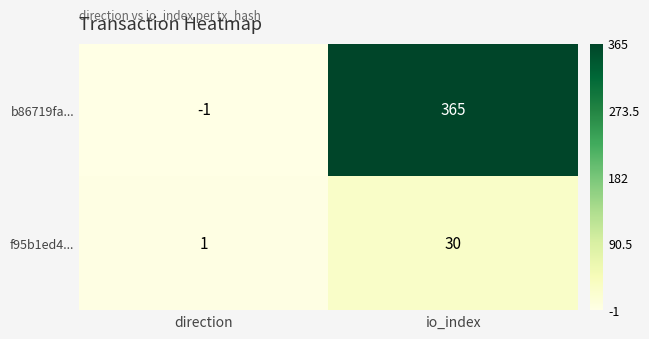

Reading left to right, transcribe all the data shown in this chart.

b86719fa...: -1	365
f95b1ed4...: 1	30